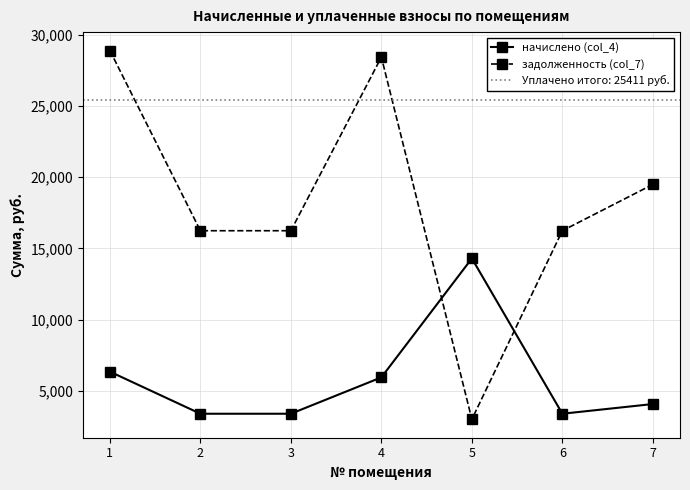

Which category has the lowest value across all series?

5